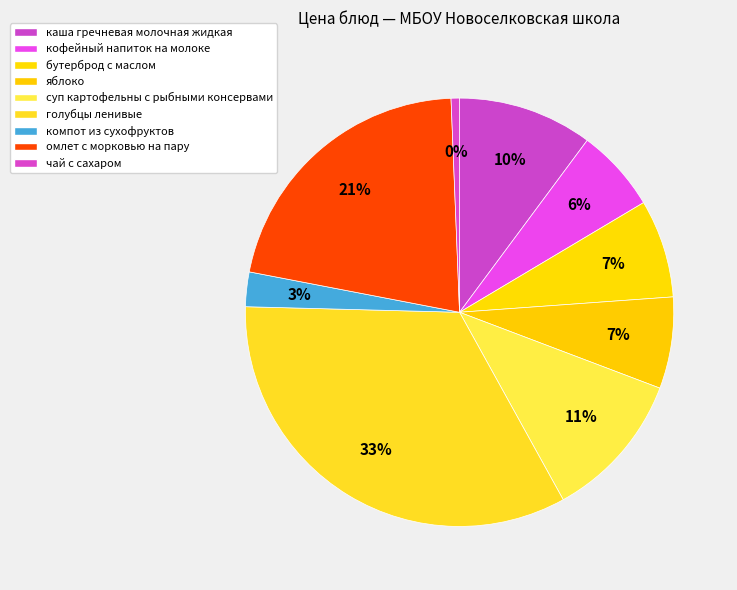

To the nearest percent, what portion does омлет с морковью на пару represent?

21%